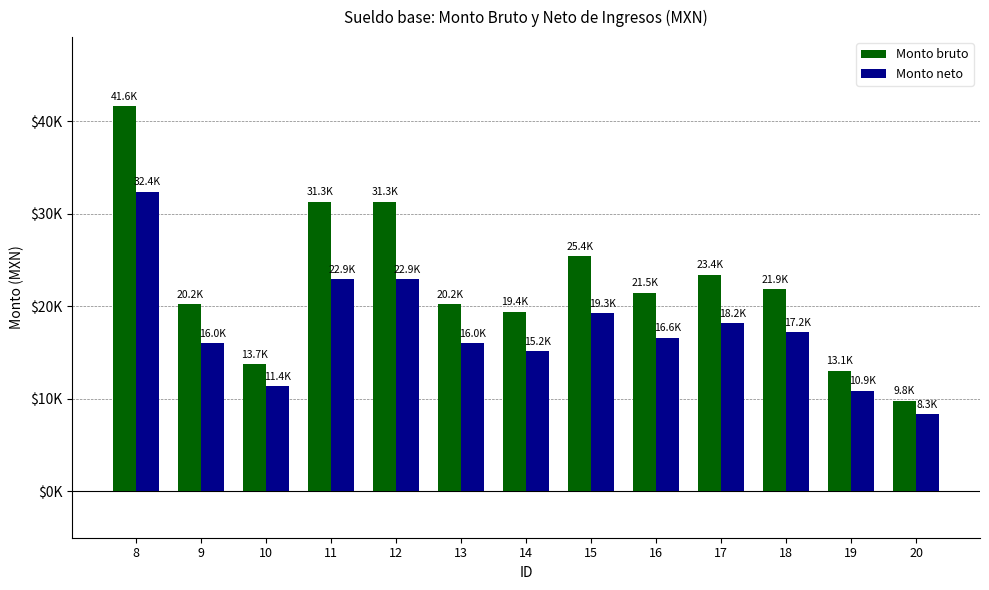

At 10, list the series in order from smallest to largest.

Monto neto, Monto bruto